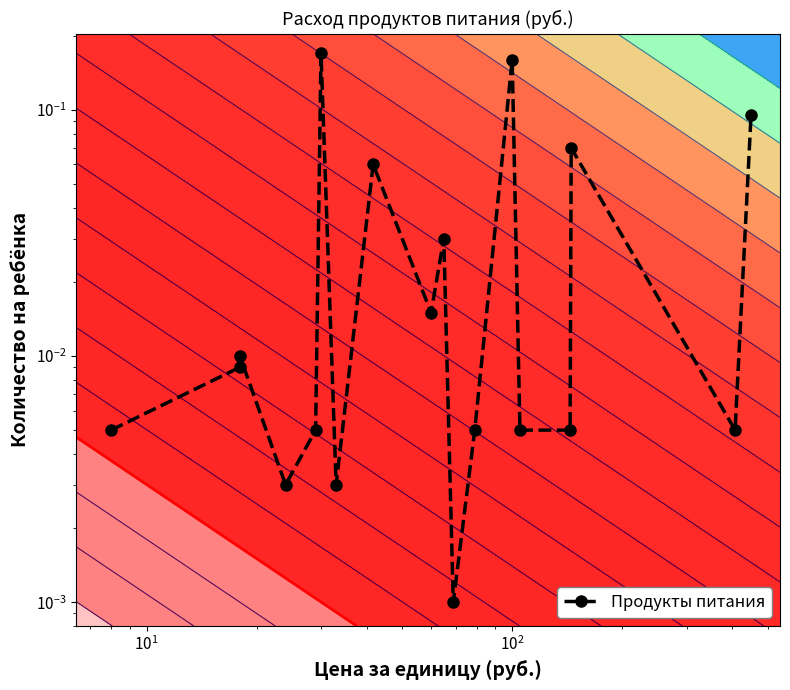

Count the number of categories in the chart.

18